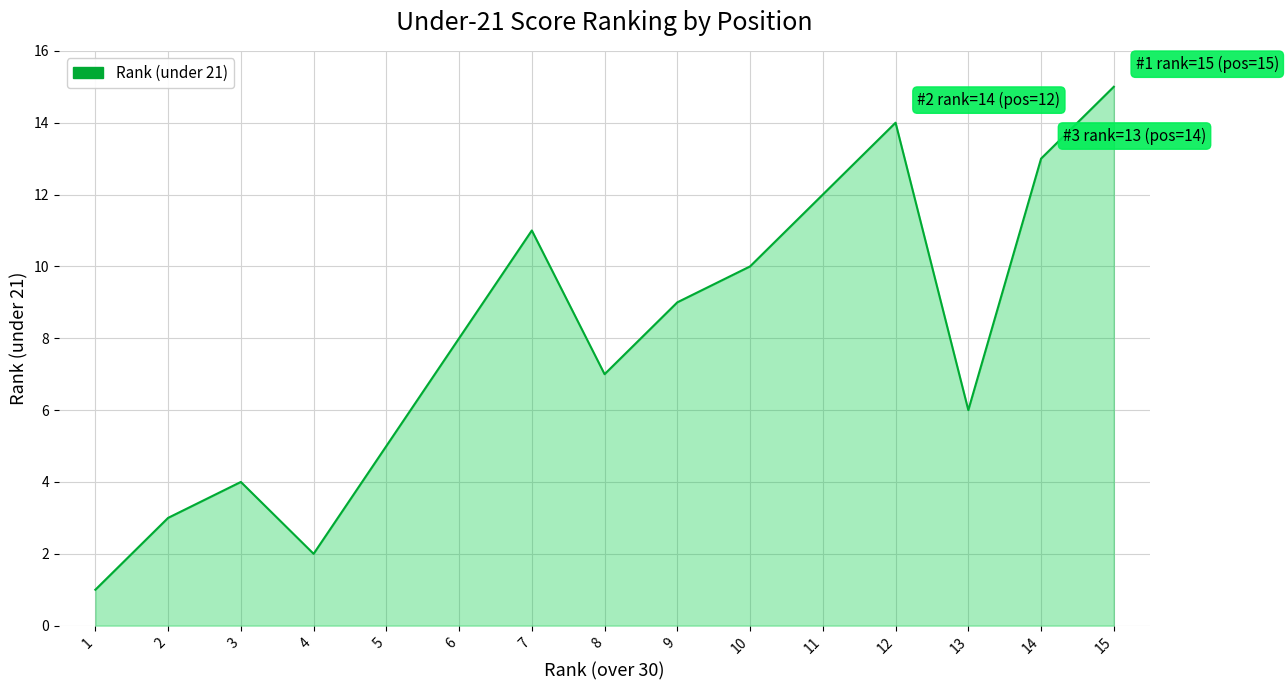

List the labels in order of value, largest first.

15, 12, 14, 11, 7, 10, 9, 6, 8, 13, 5, 3, 2, 4, 1